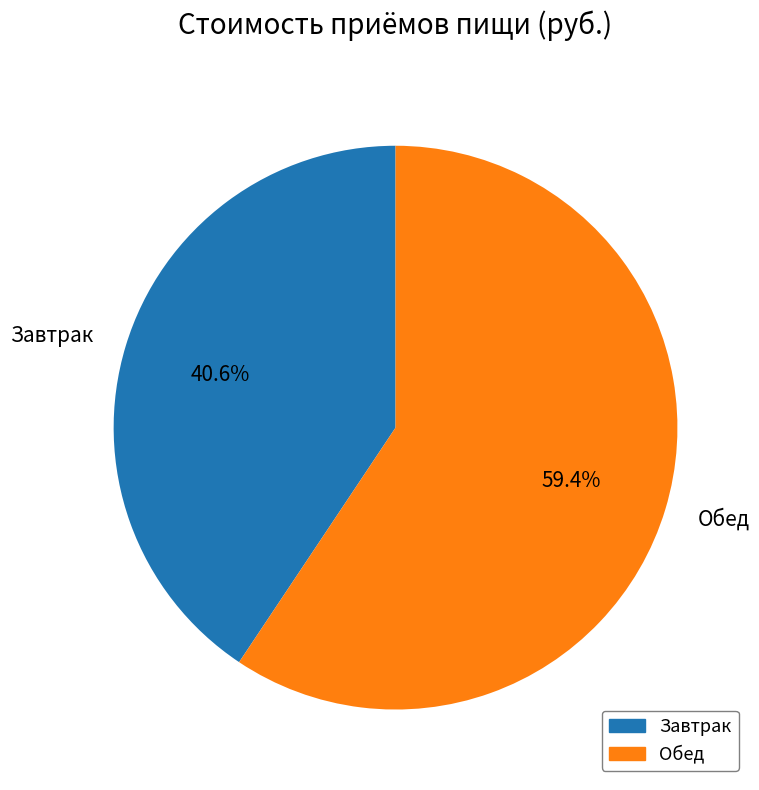

Which category accounts for the majority?

Обед